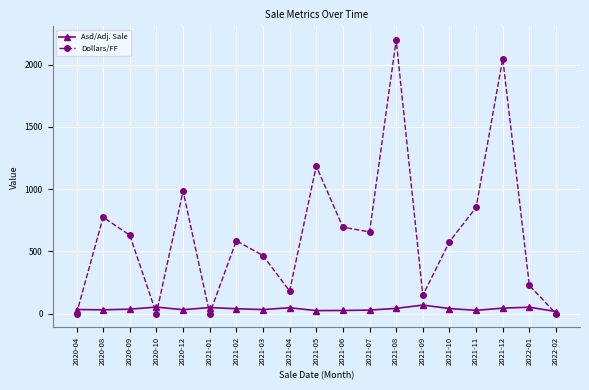

What is the highest value of the Dollars/FF series?

2197.4